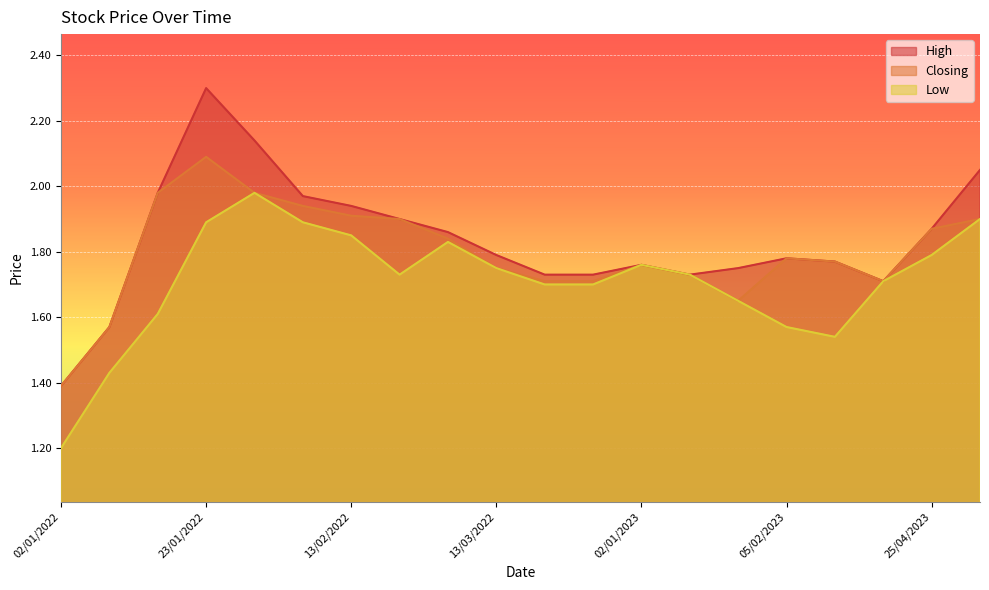

True or false: Closing and Low cross at least once.

False